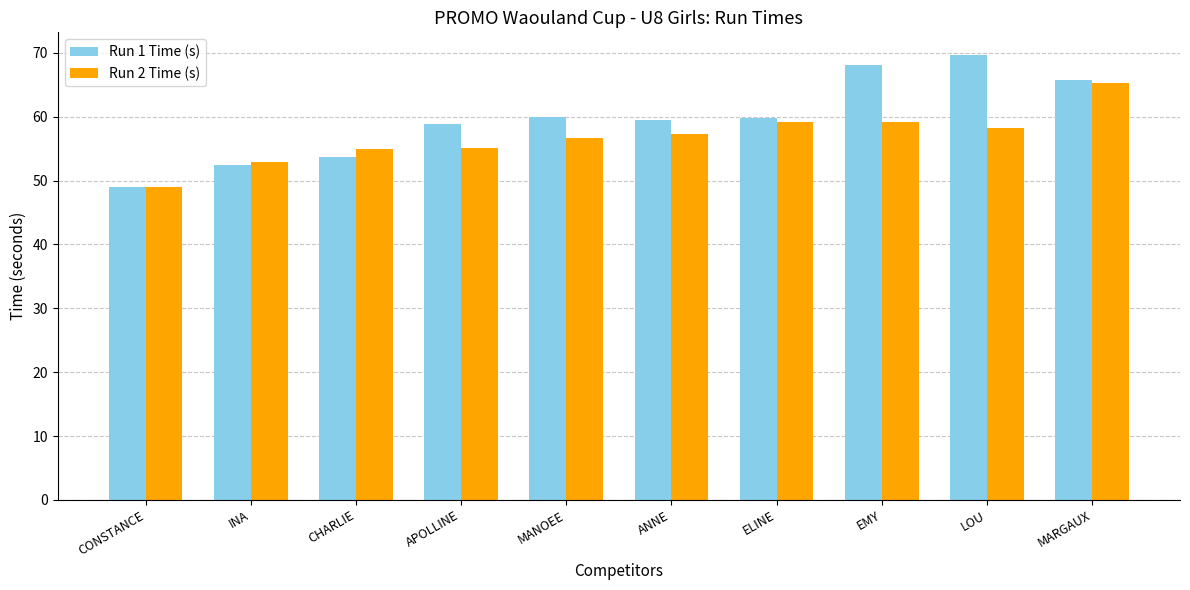

What is the difference between the second highest and second lowest values in the Run 2 Time (s) series?

6.3